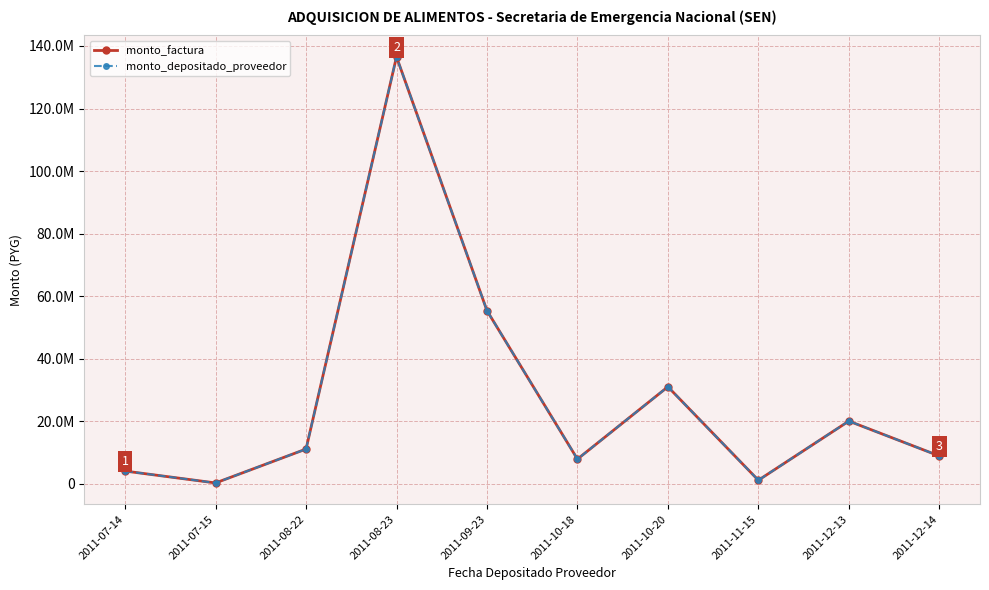

Rank the series at 2011-12-13 from lowest to highest value.

monto_factura, monto_depositado_proveedor